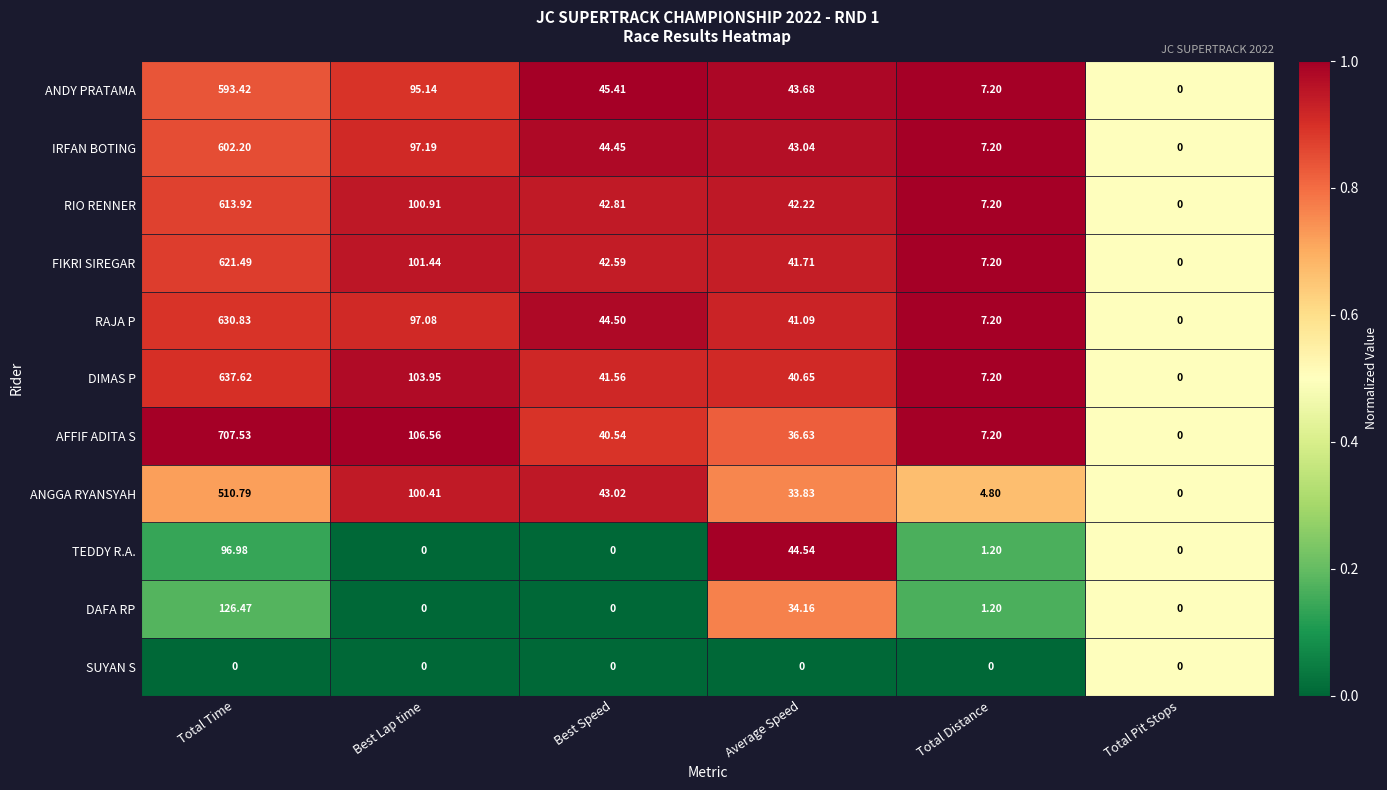

Which series has the largest total across all categories?

AFFIF ADITA S